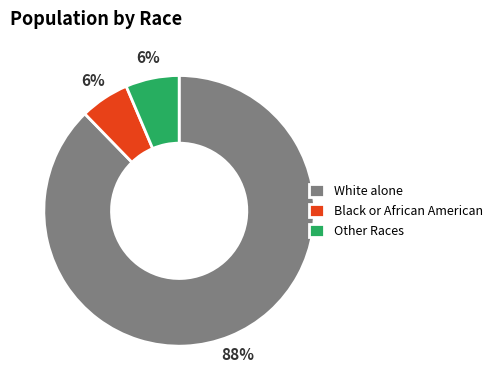

Does any single category account for the majority?

Yes